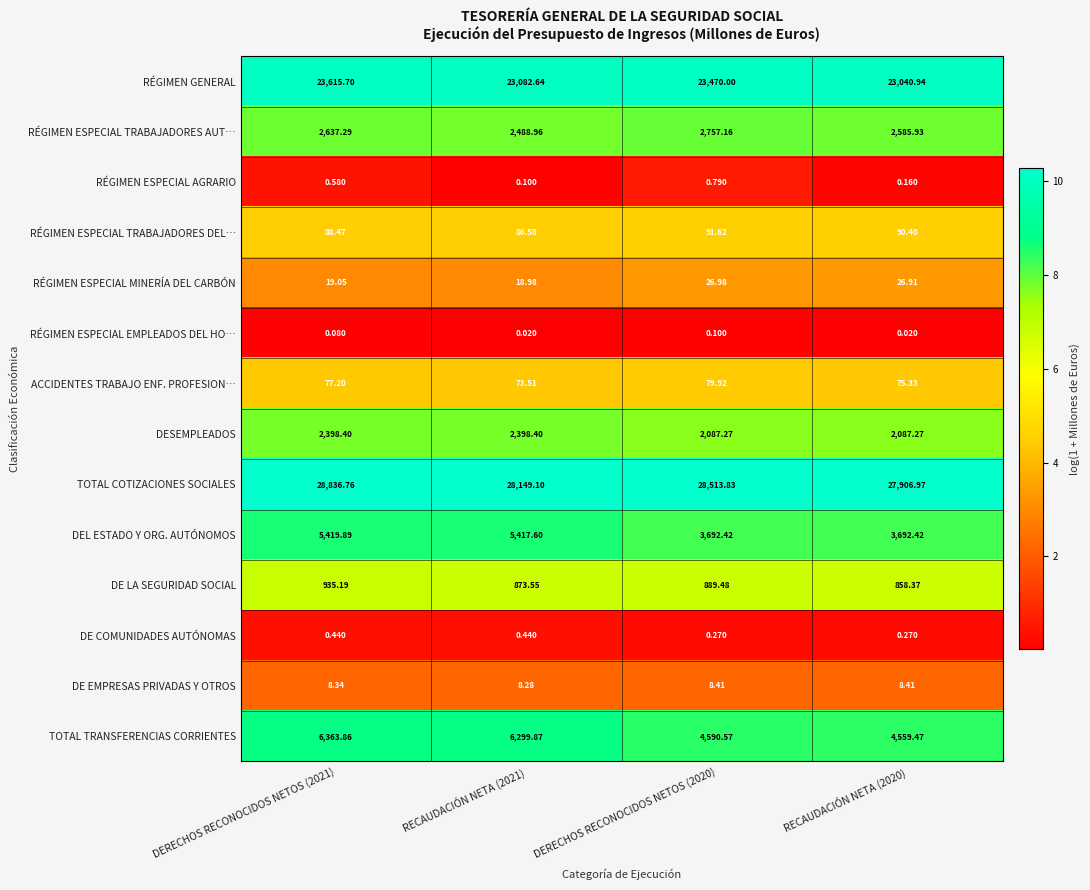

Rank the series at DERECHOS RECONOCIDOS NETOS (2021) from highest to lowest value.

TOTAL COTIZACIONES SOCIALES, RÉGIMEN GENERAL, TOTAL TRANSFERENCIAS CORRIENTES, DEL ESTADO Y ORG. AUTÓNOMOS, RÉGIMEN ESPECIAL TRABAJADORES AUT…, DESEMPLEADOS, DE LA SEGURIDAD SOCIAL, RÉGIMEN ESPECIAL TRABAJADORES DEL…, ACCIDENTES TRABAJO ENF. PROFESION…, RÉGIMEN ESPECIAL MINERÍA DEL CARBÓN, DE EMPRESAS PRIVADAS Y OTROS, RÉGIMEN ESPECIAL AGRARIO, DE COMUNIDADES AUTÓNOMAS, RÉGIMEN ESPECIAL EMPLEADOS DEL HO…